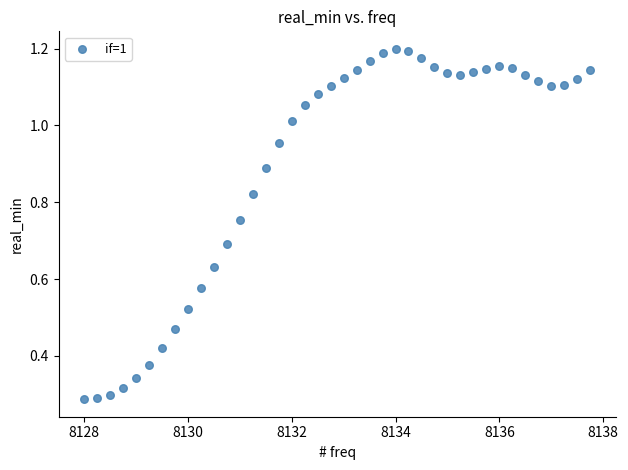

What is the range of X values (max minus min)?

9.8